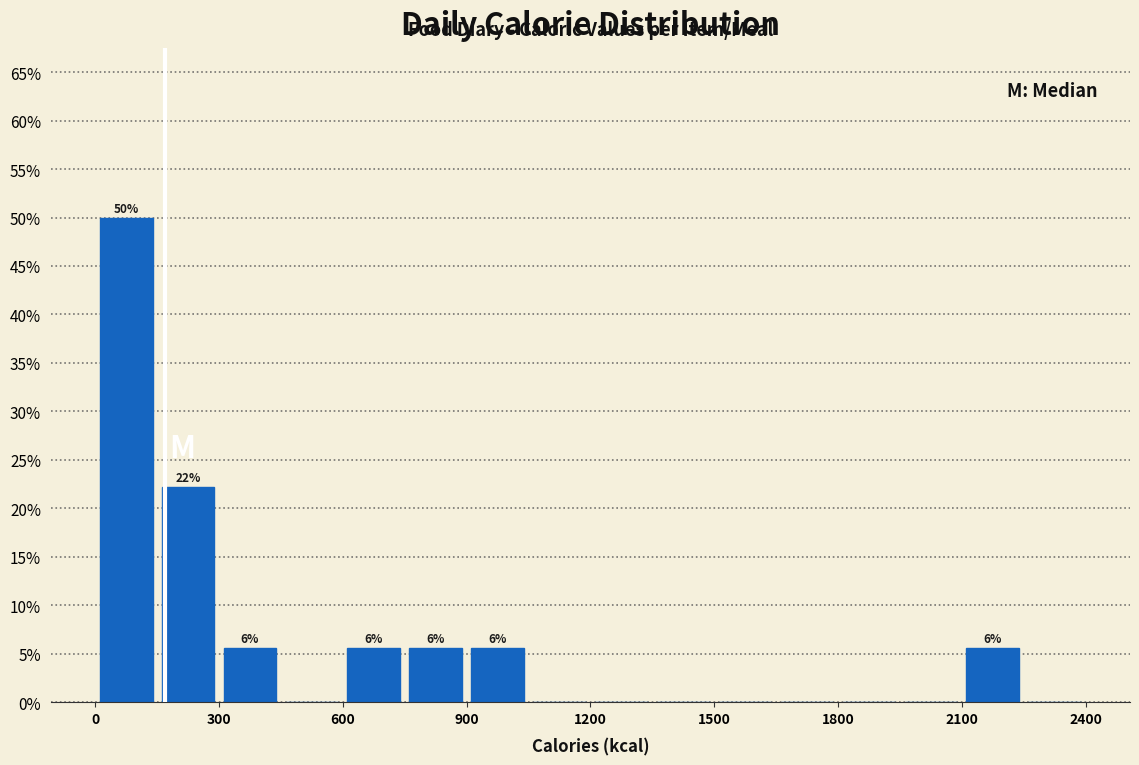

Around what value on the x-axis is the tallest bar? Give the approximate position of its centre, as read against the axis.

100